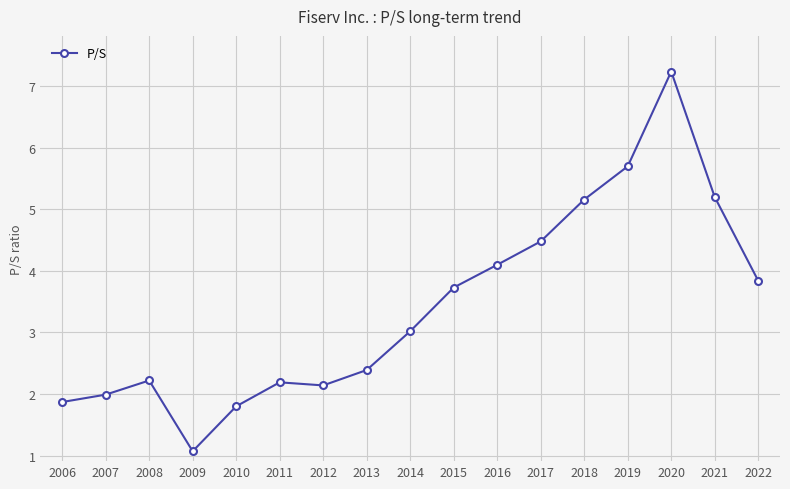

What is the greatest value displayed?

7.2